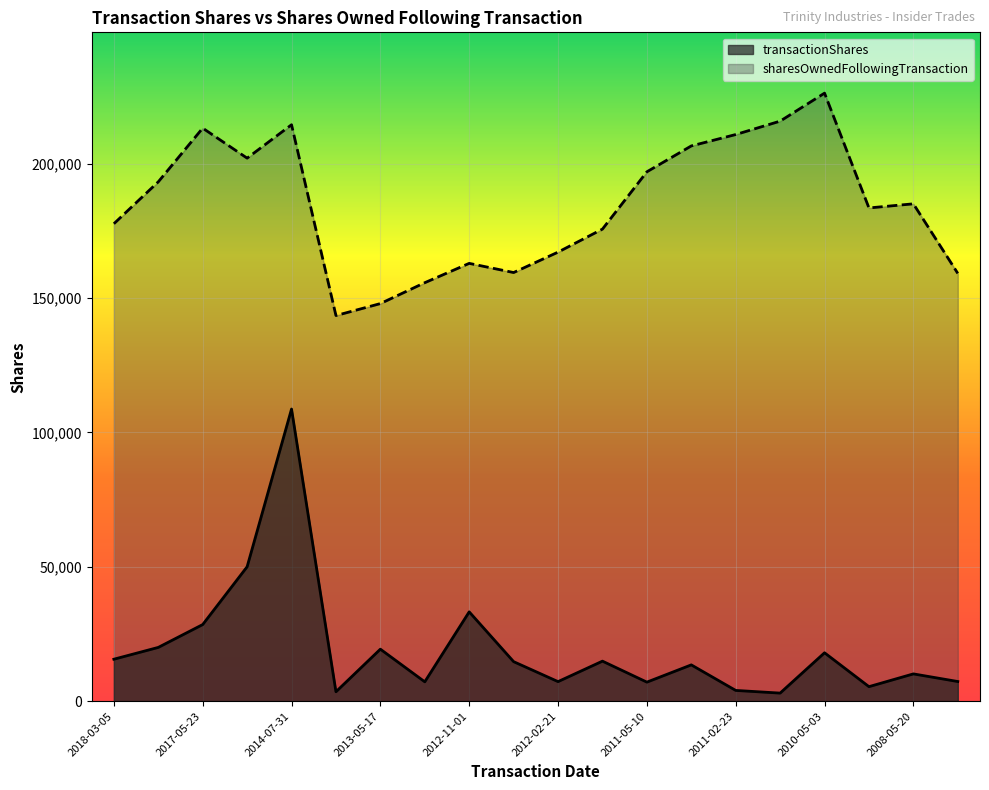

Rank the series by their maximum value, from highest to lowest.

sharesOwnedFollowingTransaction, transactionShares